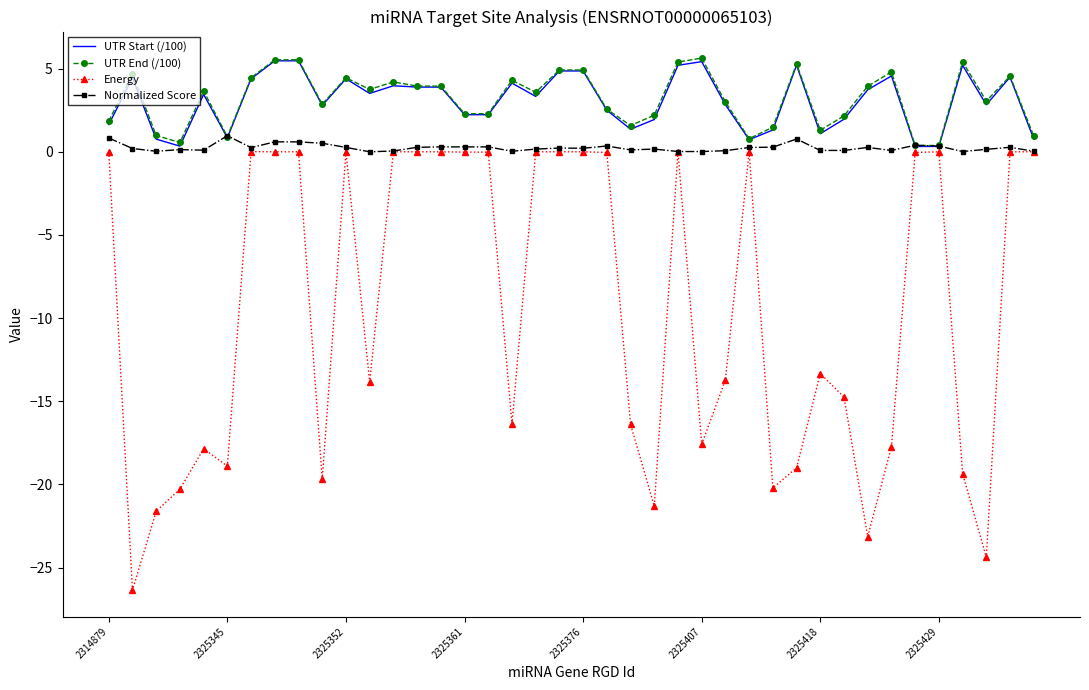

What is the maximum value shown in the chart?

5.6